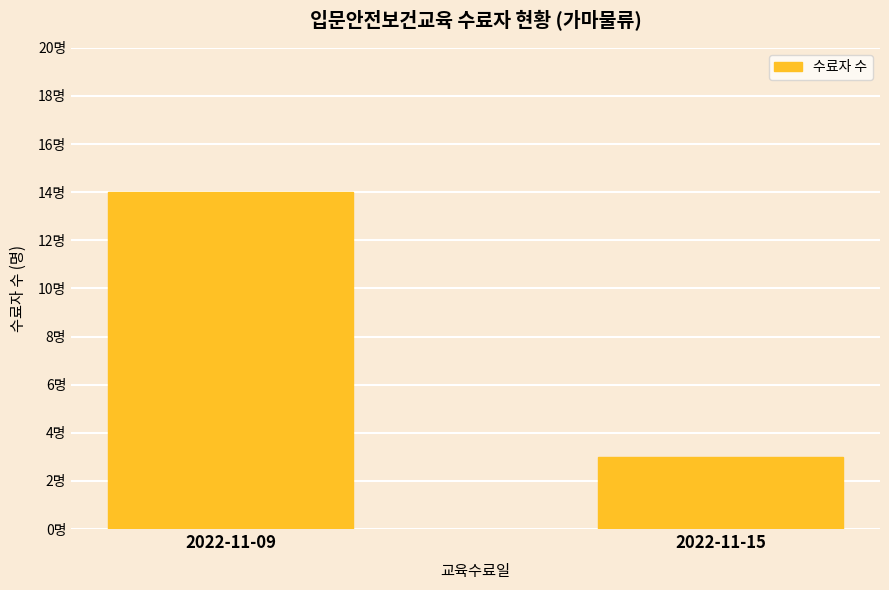

Reading right to left, what are all the values shown in this chart?

2022-11-15=3	2022-11-09=14